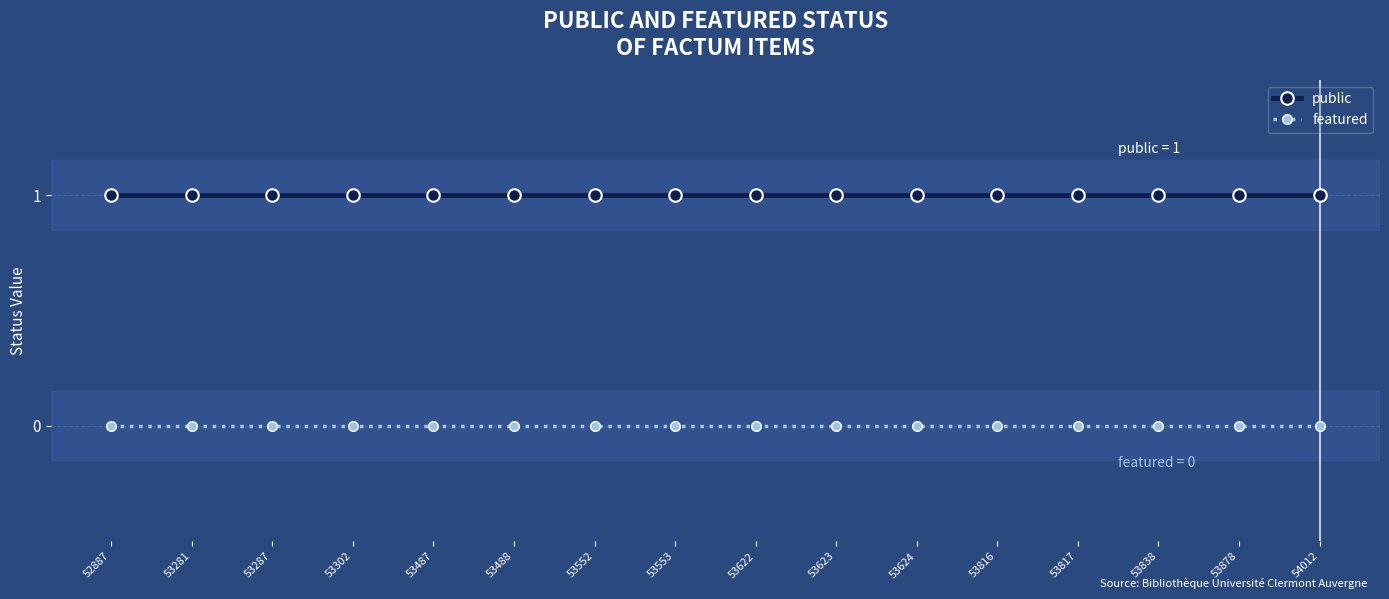

True or false: public and featured cross at least once.

False